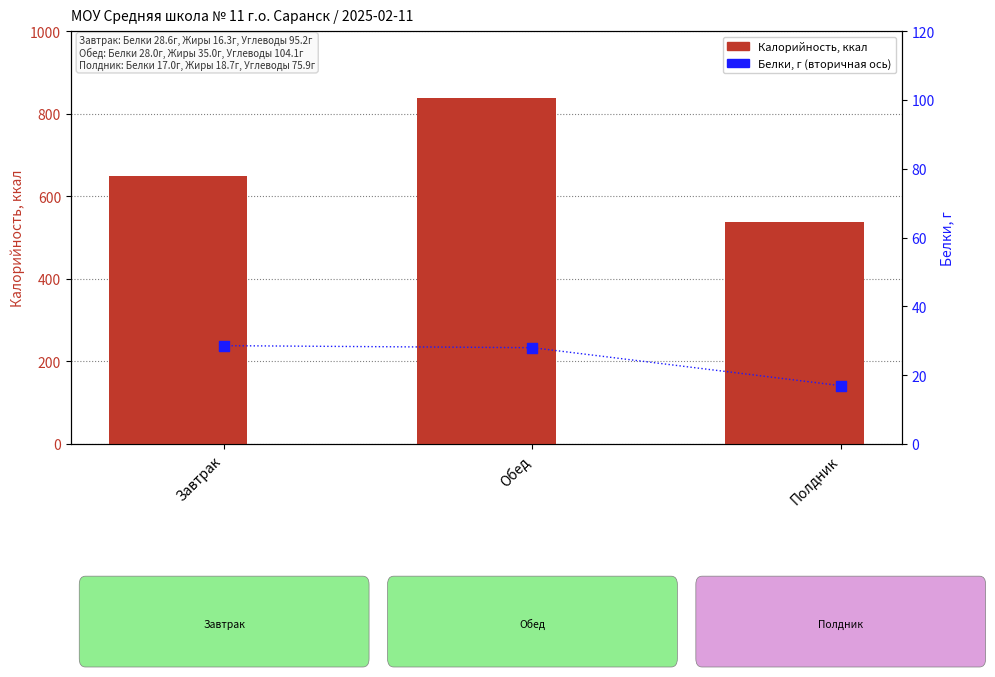

At which category is the sum across all series the highest?

Обед